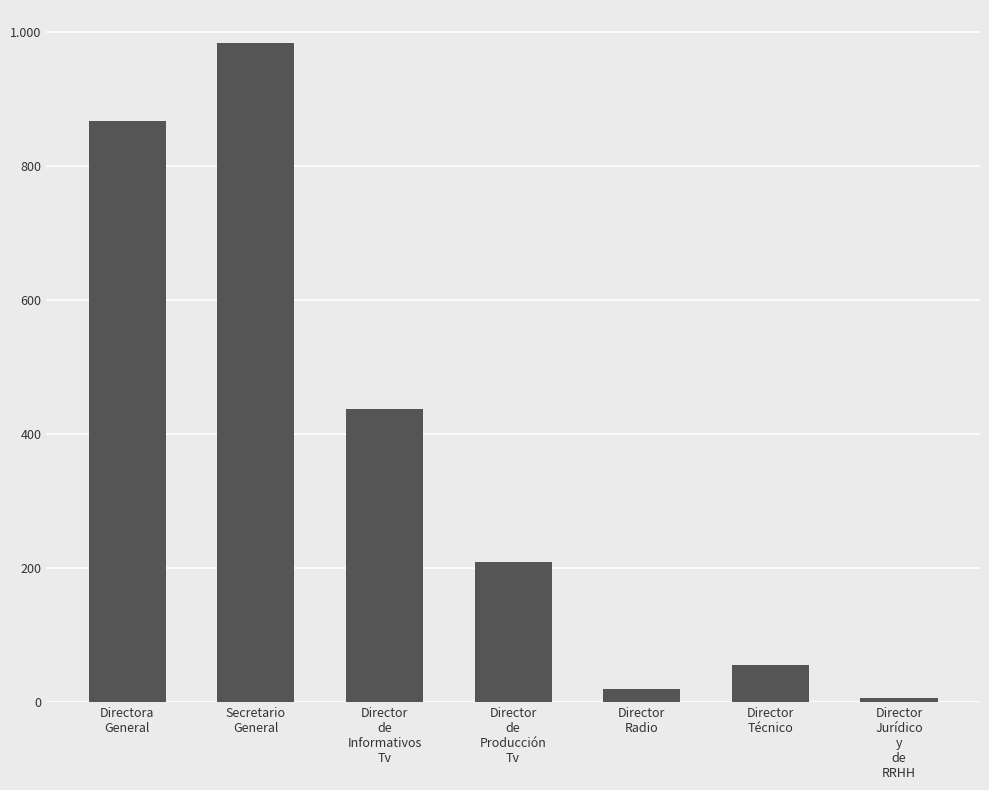

What is the label of the 6th bar from the left?

Director
Técnico